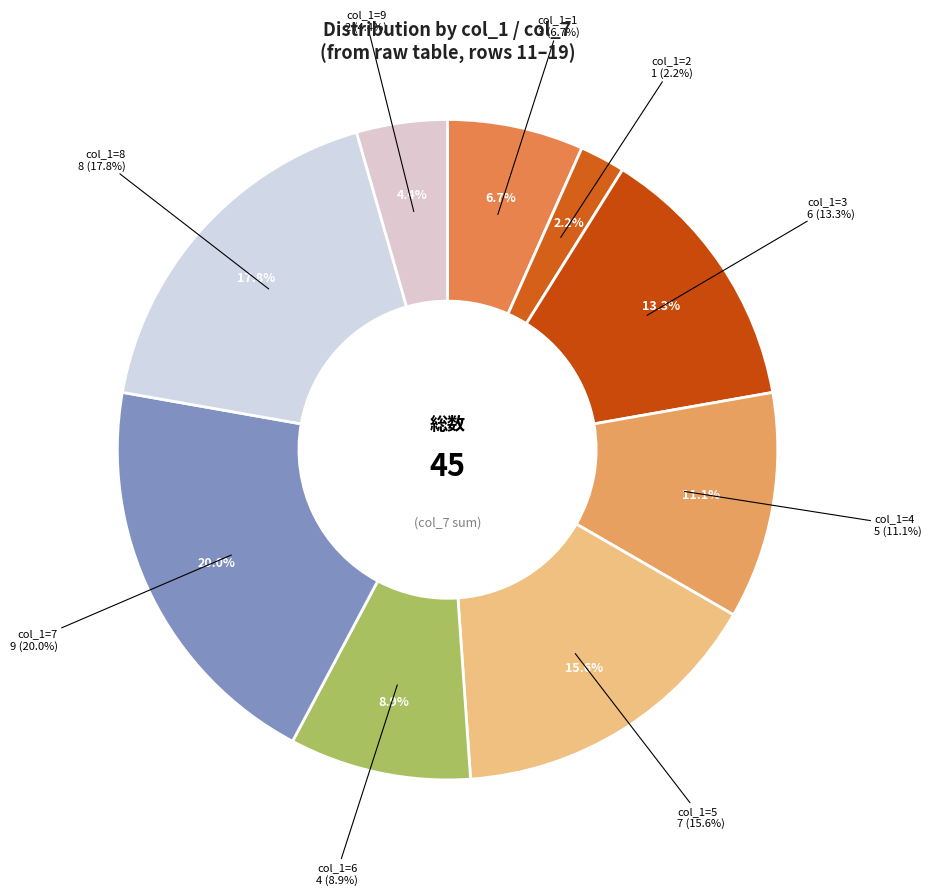

Is it true that 8 is 18% of the pie?

True